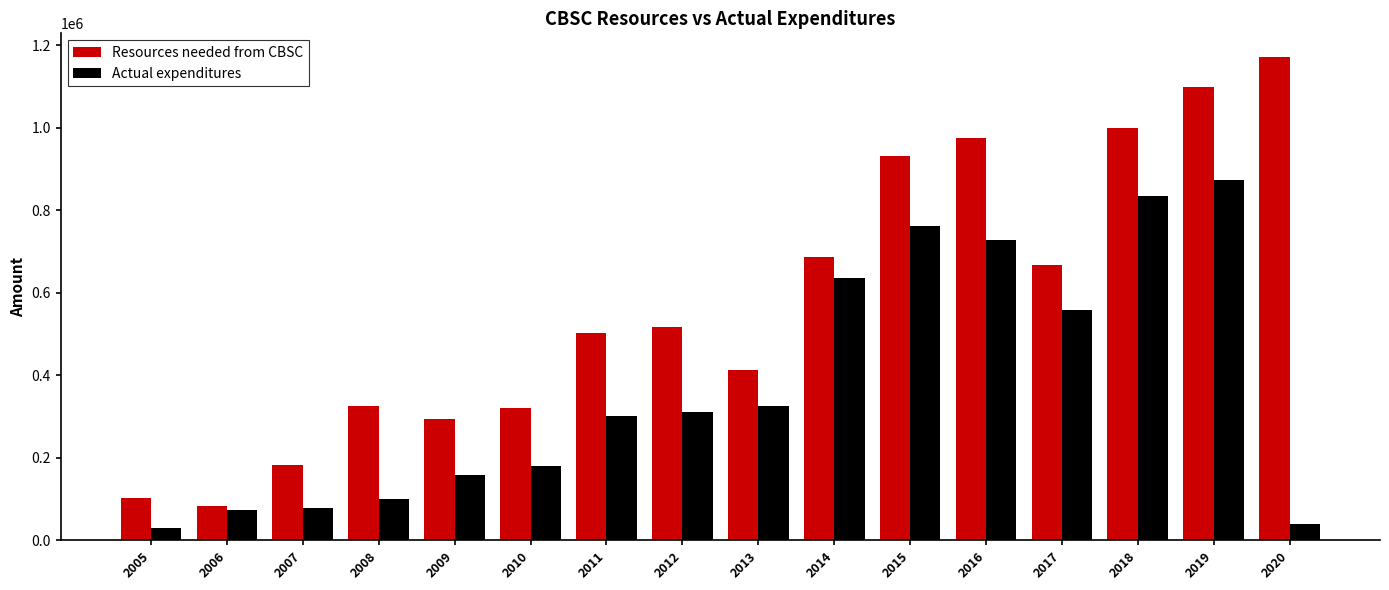

What is the value of the Resources needed from CBSC bar at the 8th from the left?

516185.8